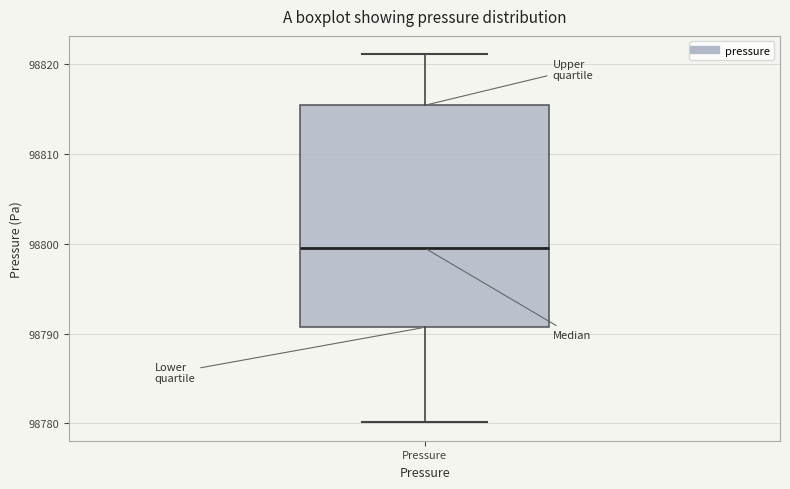

Read this box plot against the y-axis: the position of the median line, the range covered by the box, and the ends of both whiskers. The values are not printed on the chart, so give them approximately, as read against the axis.

median 98800, box 98791 to 98815, whiskers 98780 to 98821